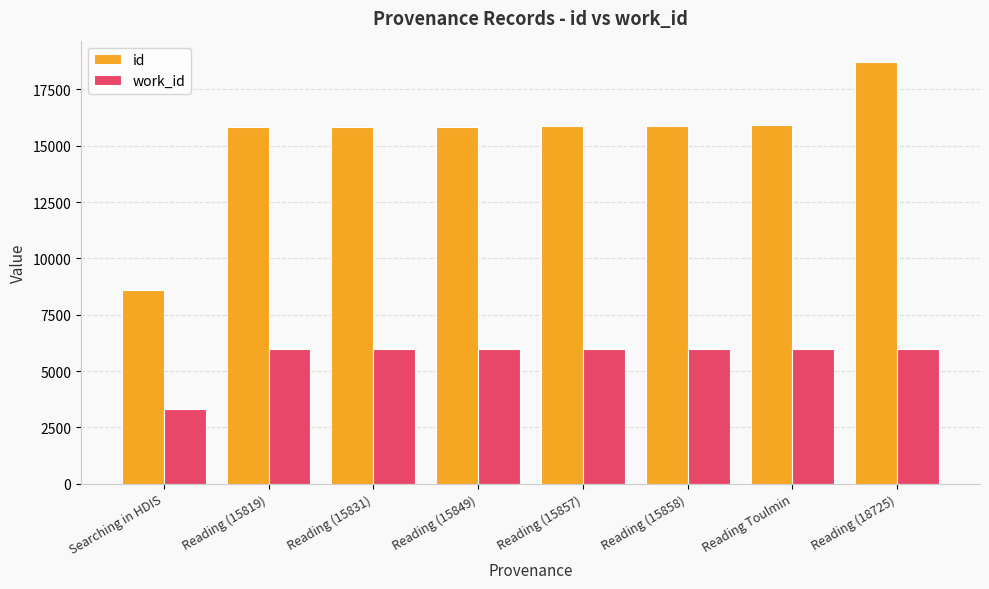

What is the average value of the work_id series?

5635